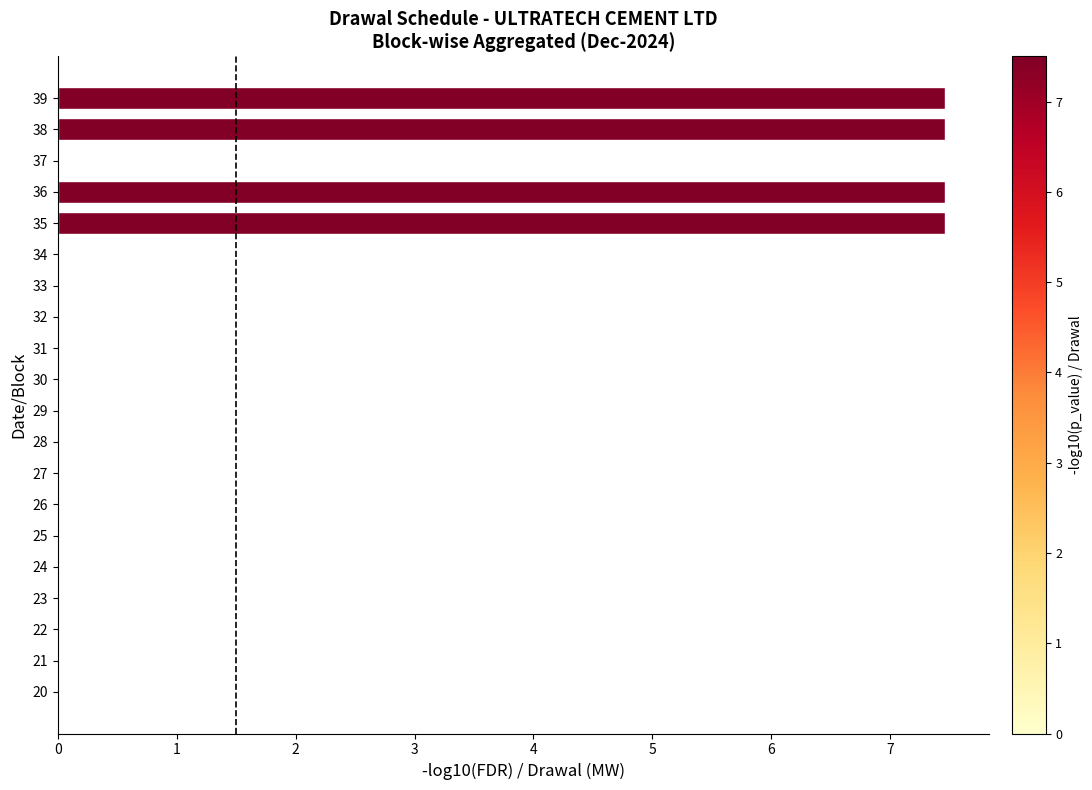

What is the maximum value shown in the chart?

7.5